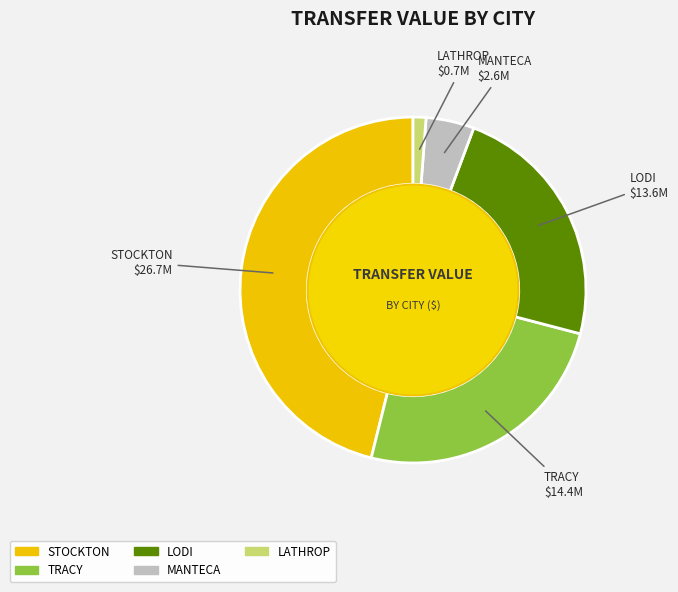

Is there any slice that represents more than half of the pie?

No